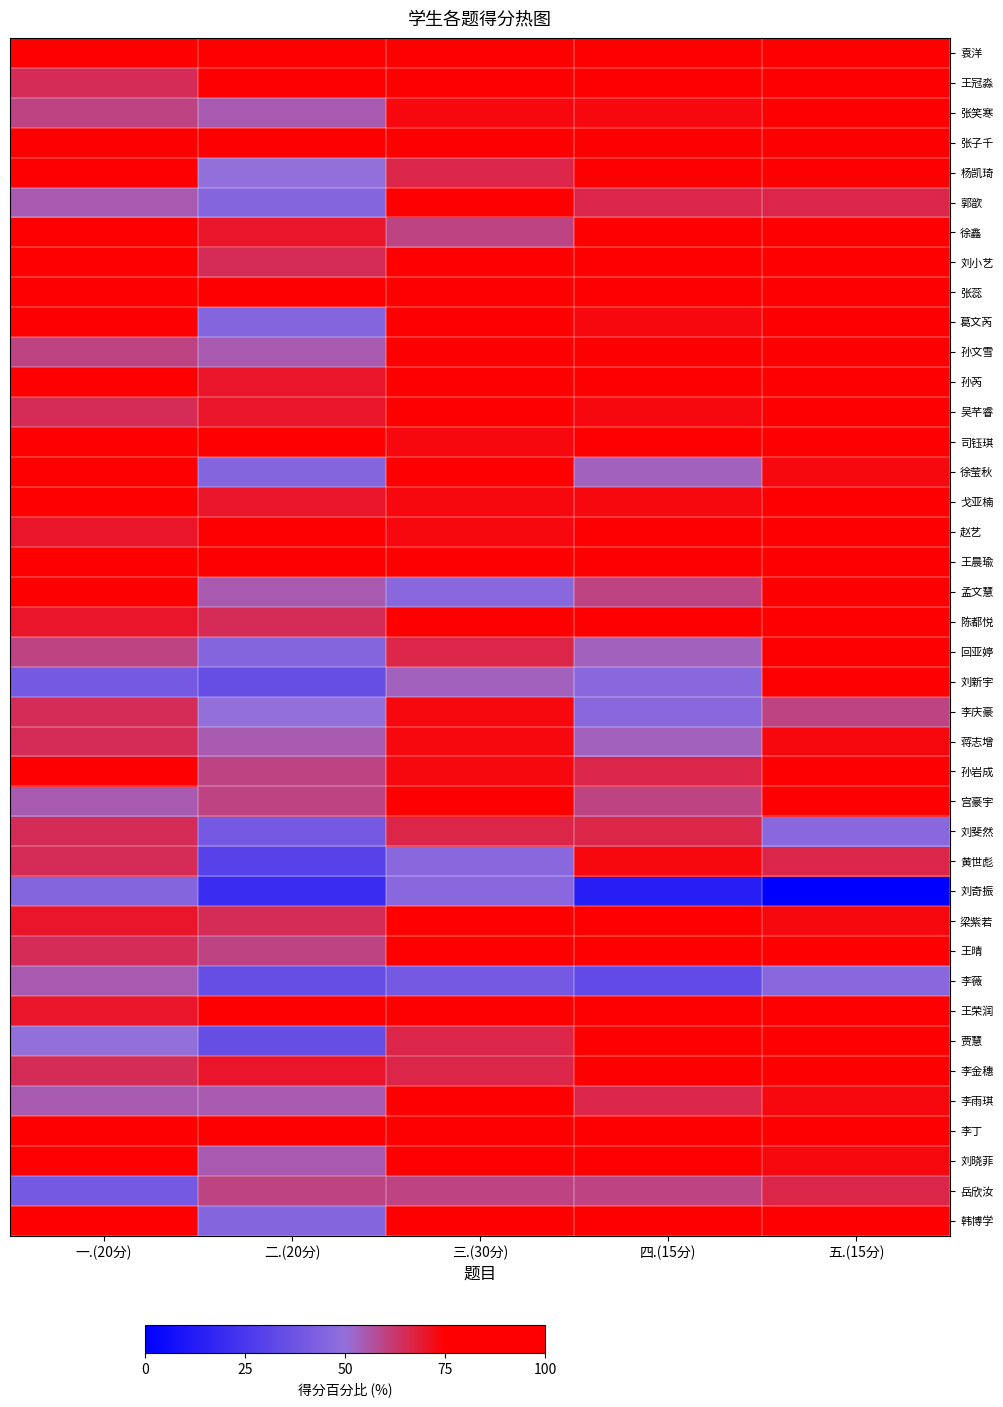

At 二.(20分), list the series in order from largest to smallest.

司钰琪, 王荣润, 张蕊, 李丁, 袁洋, 王冠淼, 张子千, 赵艺, 王晨瑜, 徐鑫, 孙芮, 吴芊睿, 戈亚楠, 李金穗, 刘小艺, 陈都悦, 梁紫若, 孙岩成, 宫豪宇, 王晴, 岳欣汝, 张笑寒, 孙文雪, 孟文慧, 蒋志增, 李雨琪, 刘晓菲, 杨凯琦, 李庆豪, 郭歆, 葛文芮, 徐莹秋, 回亚婷, 韩博学, 刘斐然, 刘新宇, 李薇, 贾慧, 黄世彪, 刘奇振